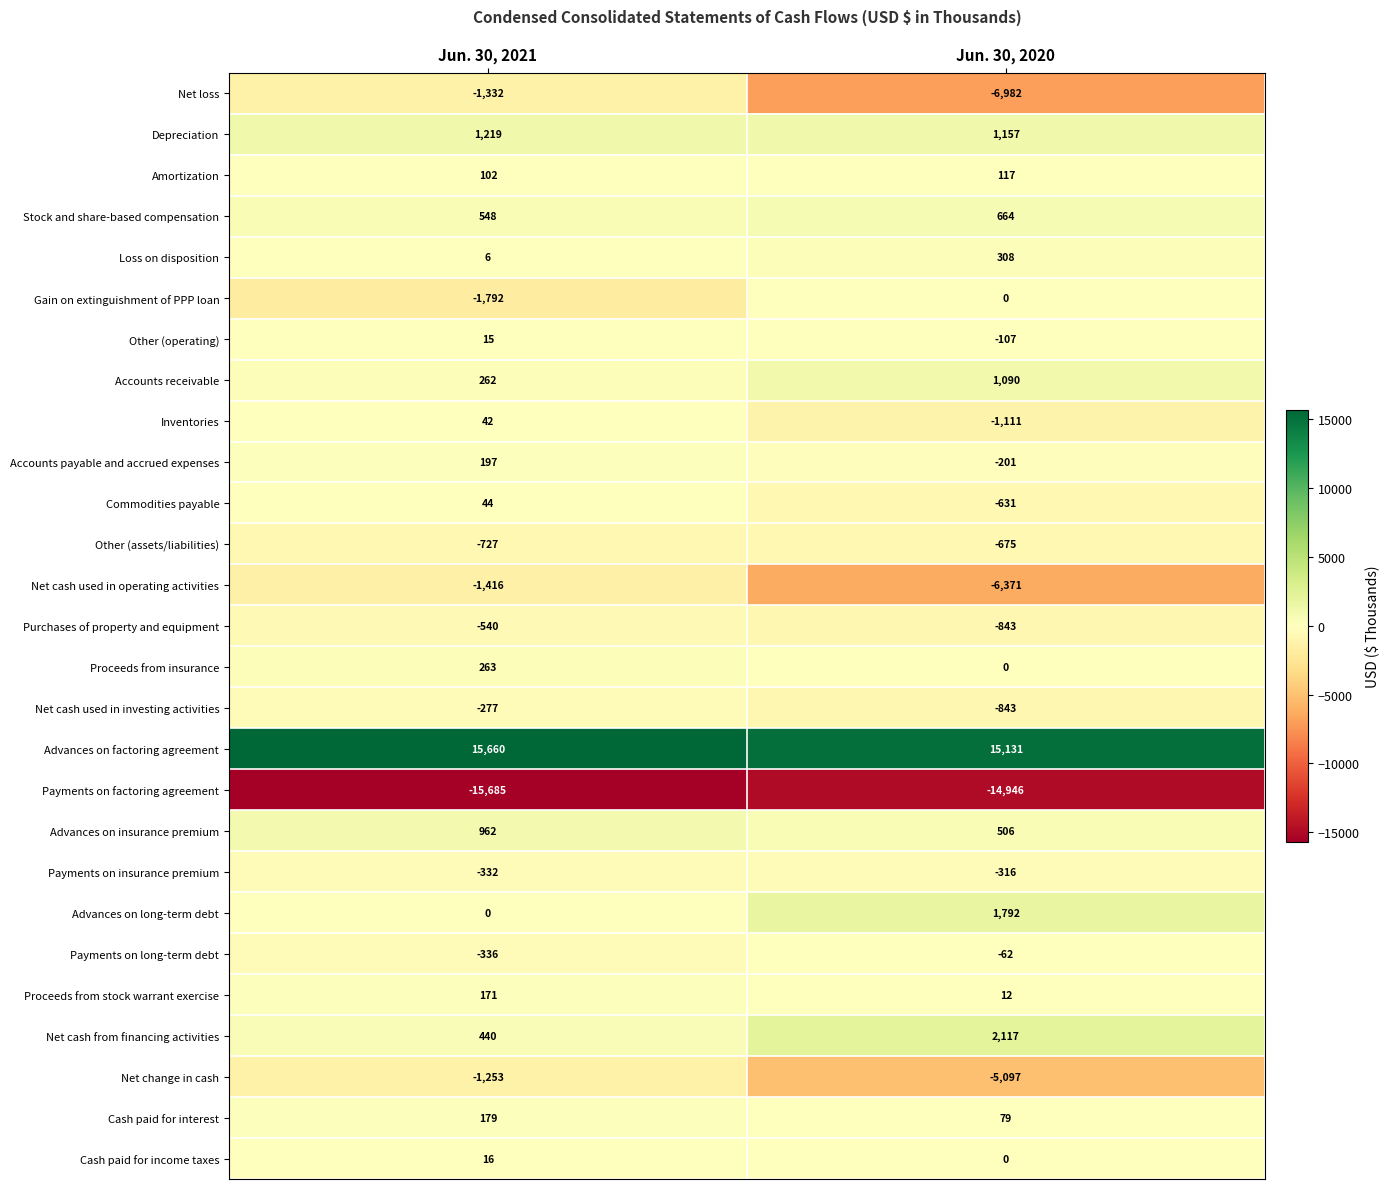

List the series in order of their peak value, lowest first.

Payments on factoring agreement, Net cash used in operating activities, Net loss, Net change in cash, Other (assets/liabilities), Purchases of property and equipment, Payments on insurance premium, Net cash used in investing activities, Payments on long-term debt, Gain on extinguishment of PPP loan, Other (operating), Cash paid for income taxes, Inventories, Commodities payable, Amortization, Proceeds from stock warrant exercise, Cash paid for interest, Accounts payable and accrued expenses, Proceeds from insurance, Loss on disposition, Stock and share-based compensation, Advances on insurance premium, Accounts receivable, Depreciation, Advances on long-term debt, Net cash from financing activities, Advances on factoring agreement